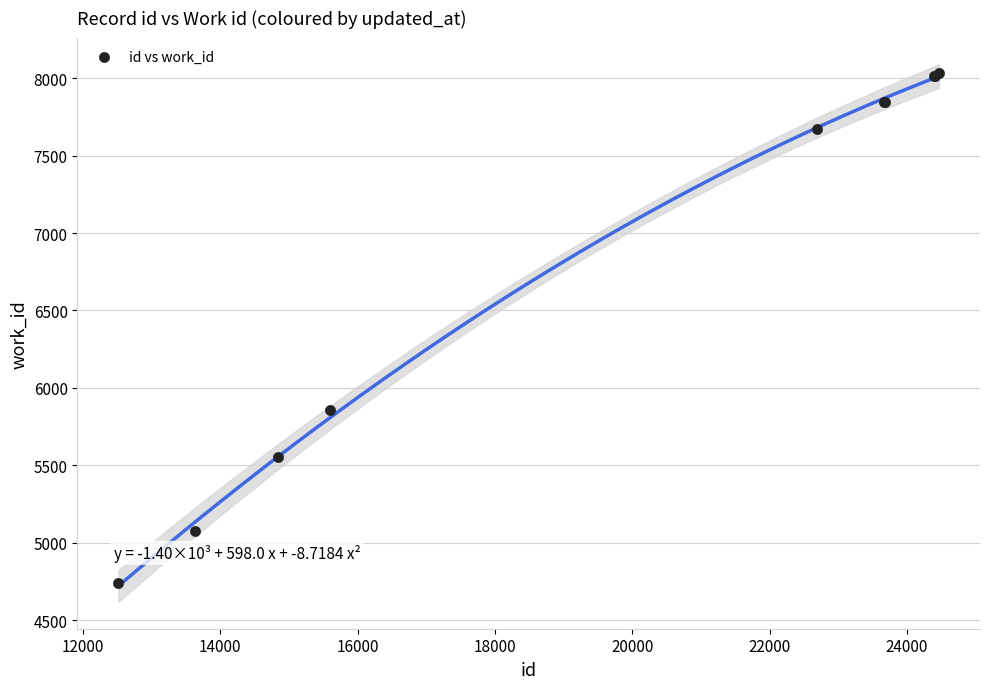

What Y value in the scatter plot is closest to 6388?

5859